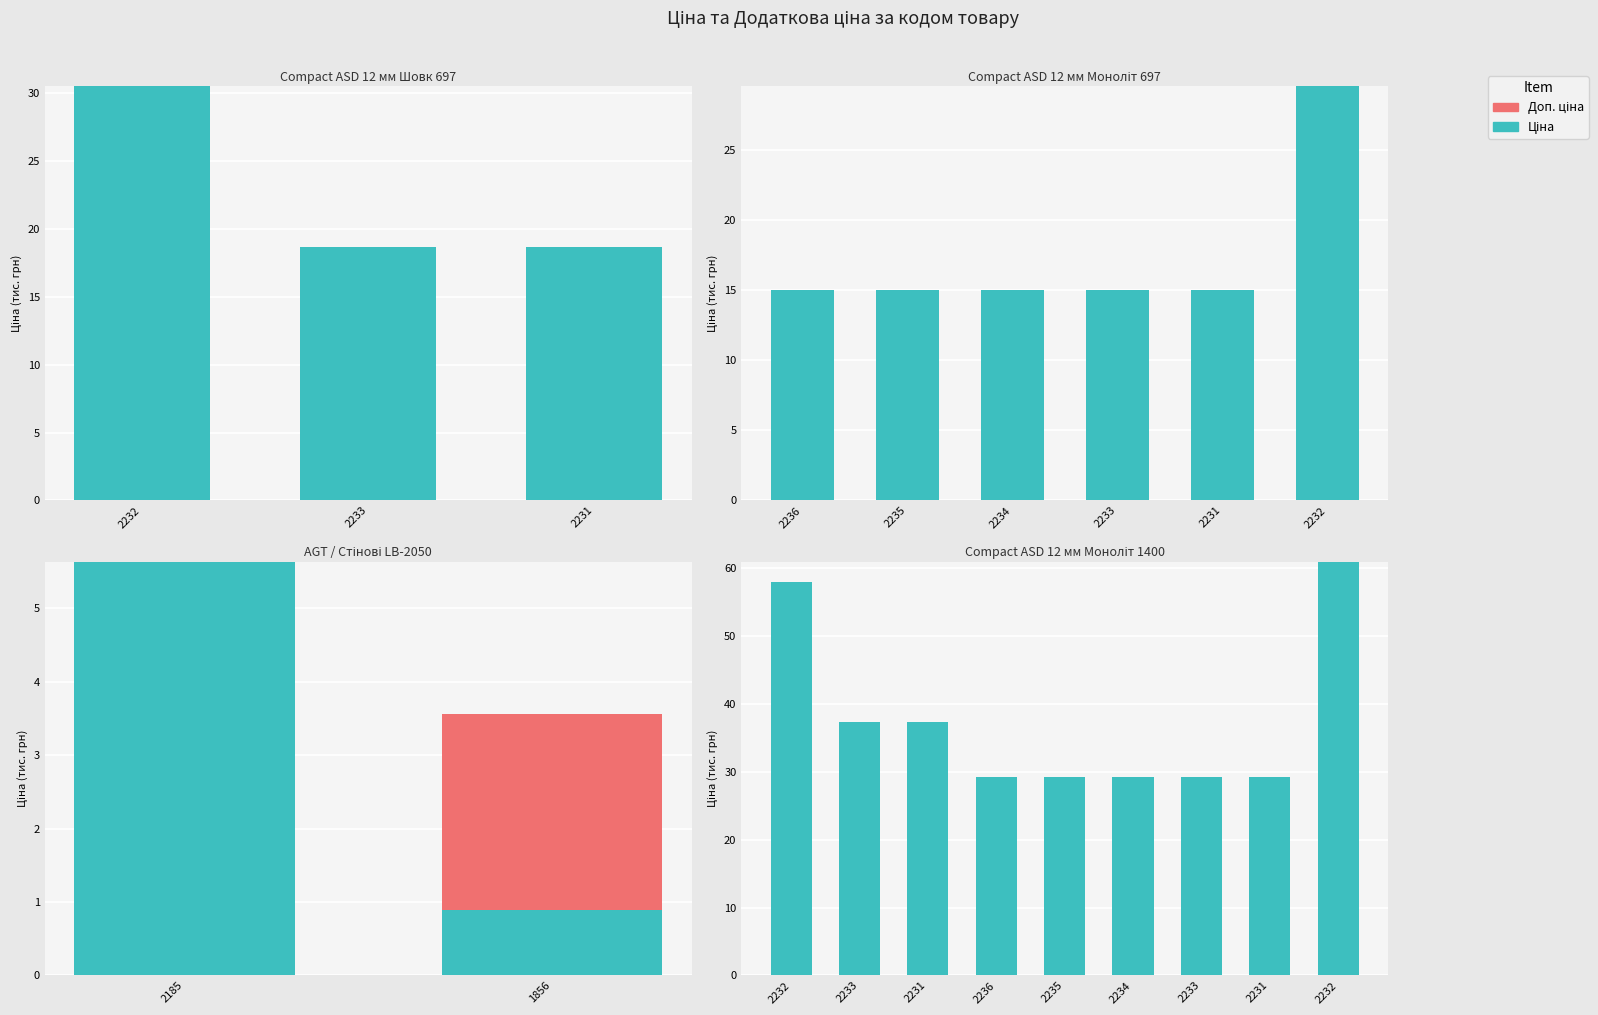

What is the average value of the Ціна series?

37.8